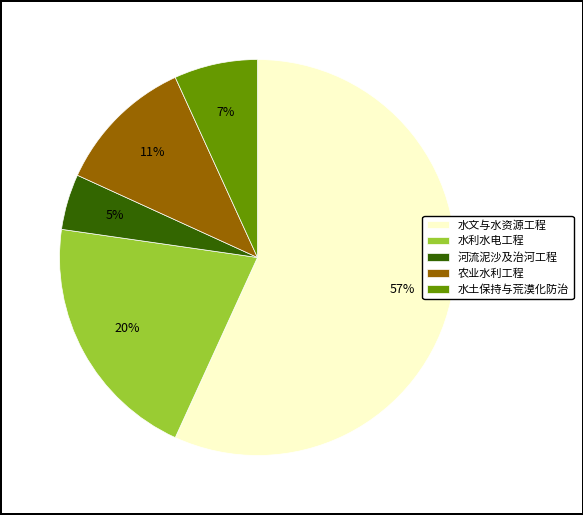

Between 河流泥沙及治河工程 and 农业水利工程, which is larger?

农业水利工程